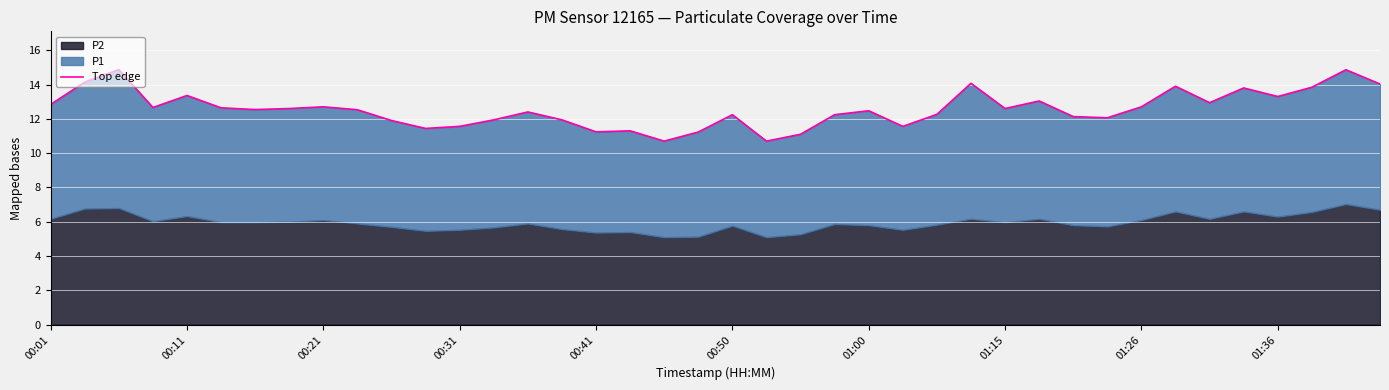

How many interior local peaks (higher than both neighbors) does the data have?

12